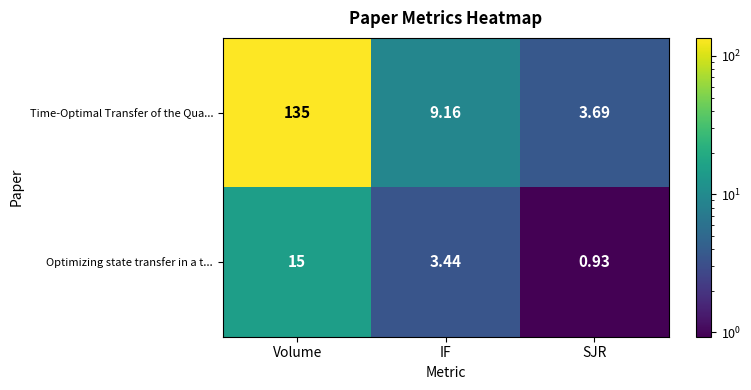

Between IF and SJR, which series saw the biggest shift?

Time-Optimal Transfer of the Qua...